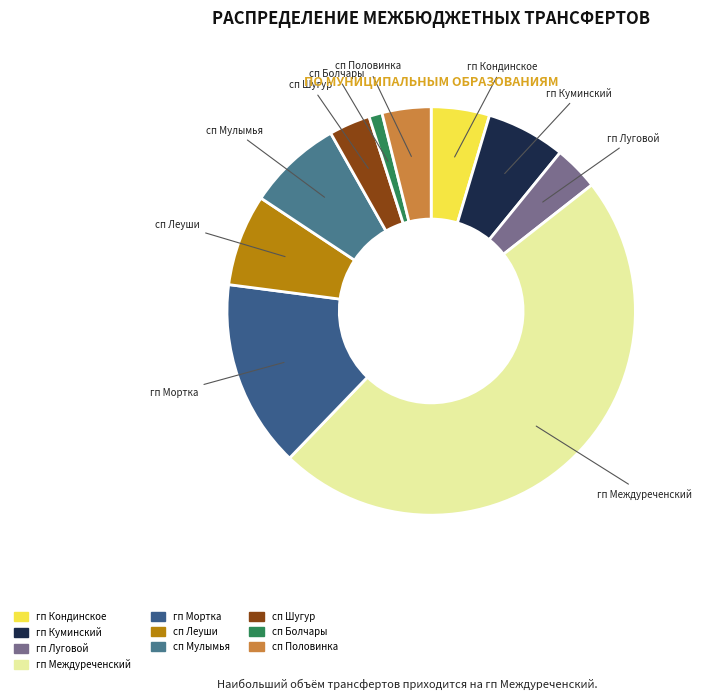

Which has a higher value, гп Кондинское or гп Междуреченский?

гп Междуреченский